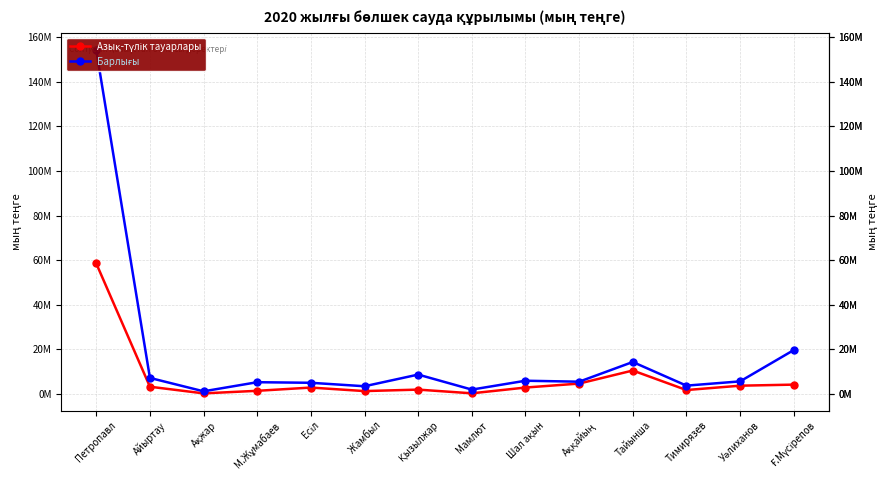

What is the spread (max minus min) of values at М.Жұмабаев?

3857849